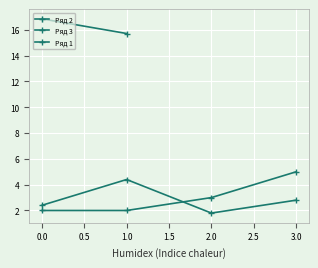

What is the sum of the Ряд 2 values at 2.0 and 1.0?

6.2